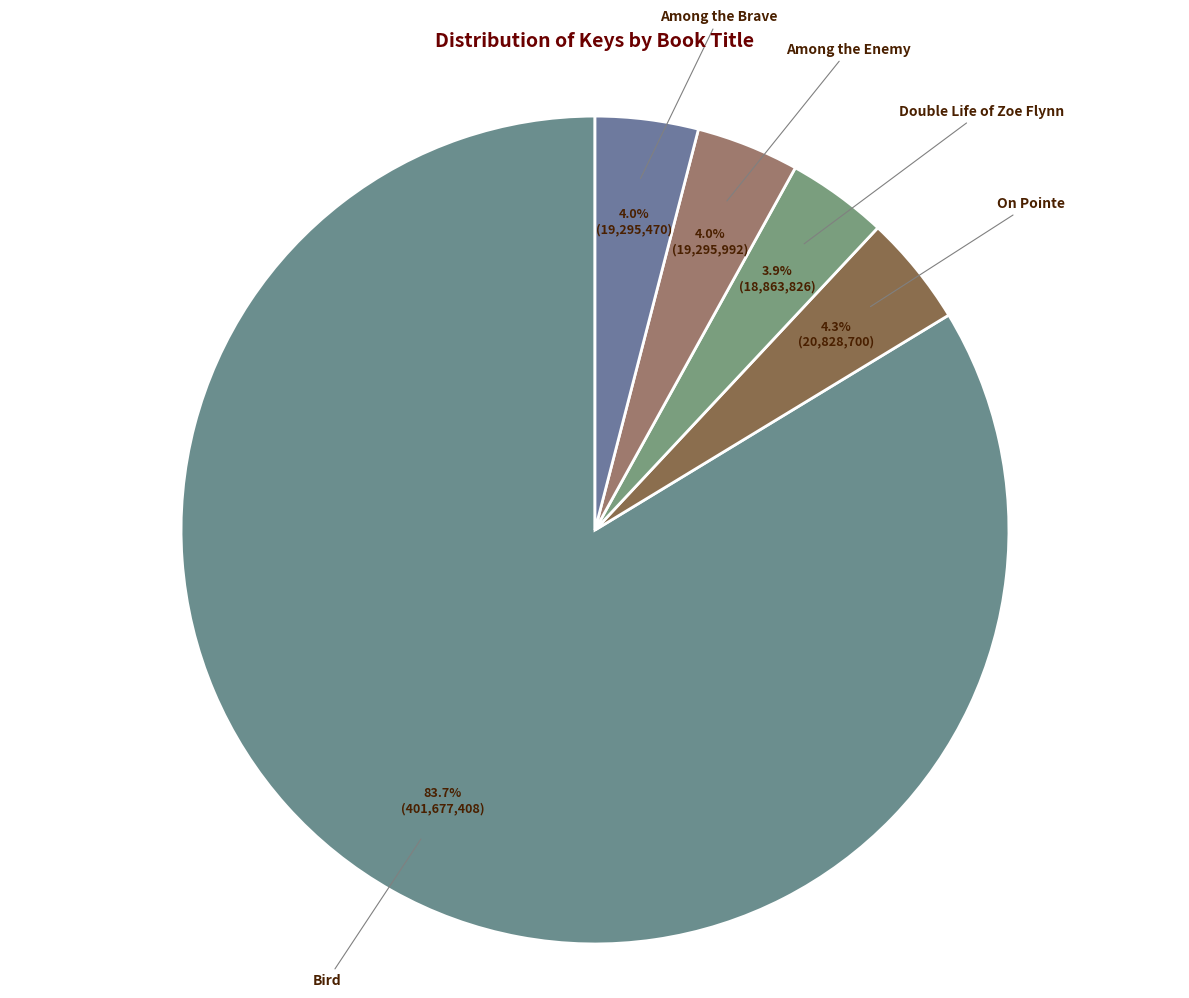

How many segments does this pie chart have?

5